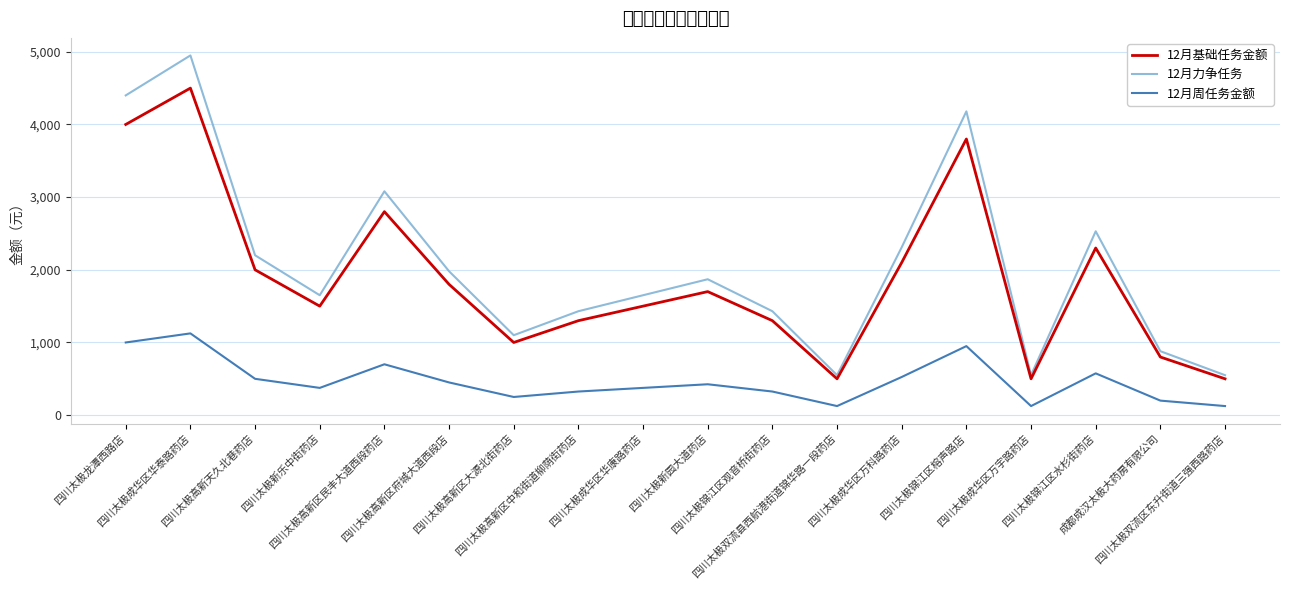

True or false: 12月基础任务金额 has a value of 4000 at 四川太极龙潭西路店.

True